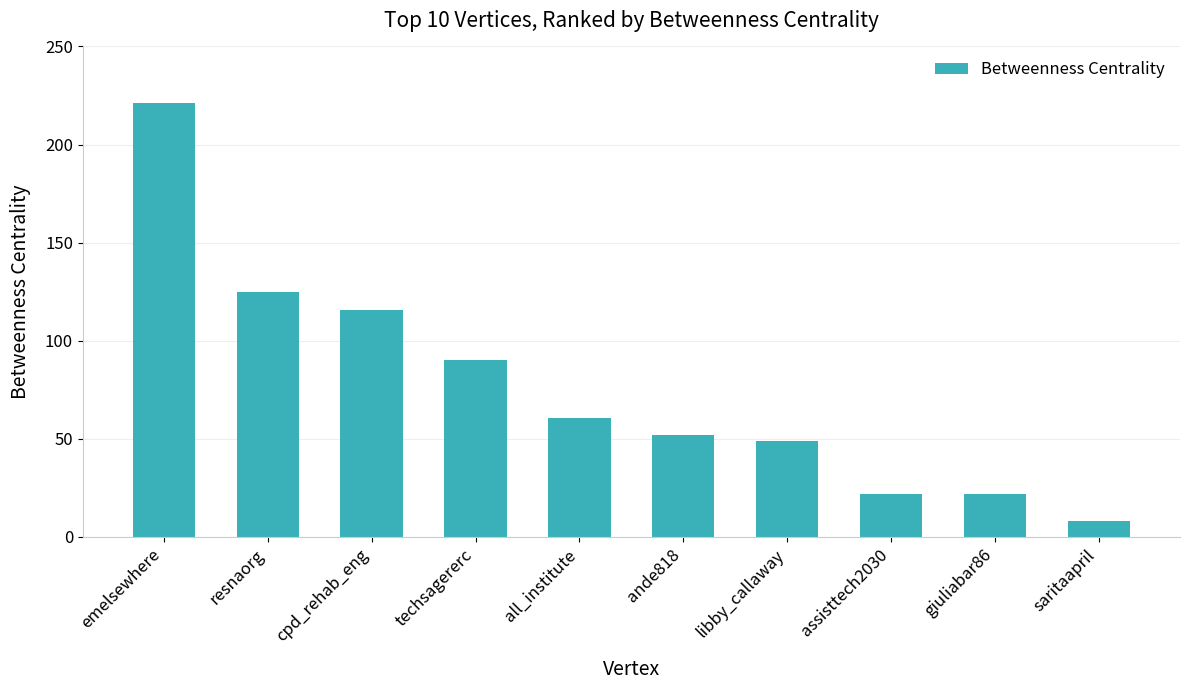

How many categories are shown in the chart?

10